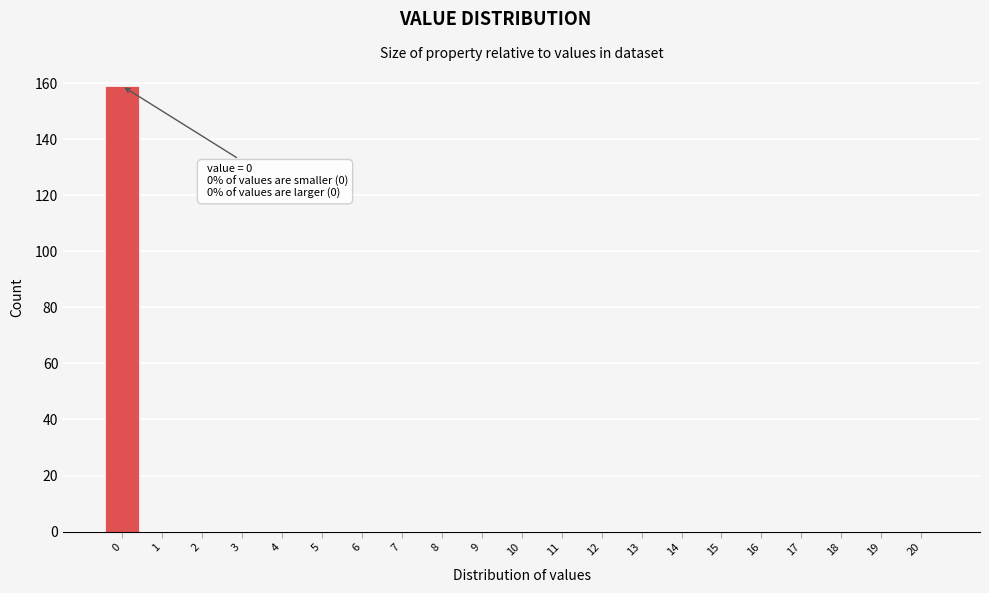

Which range on the x-axis has the tallest bar?

-0.5 to 0.5